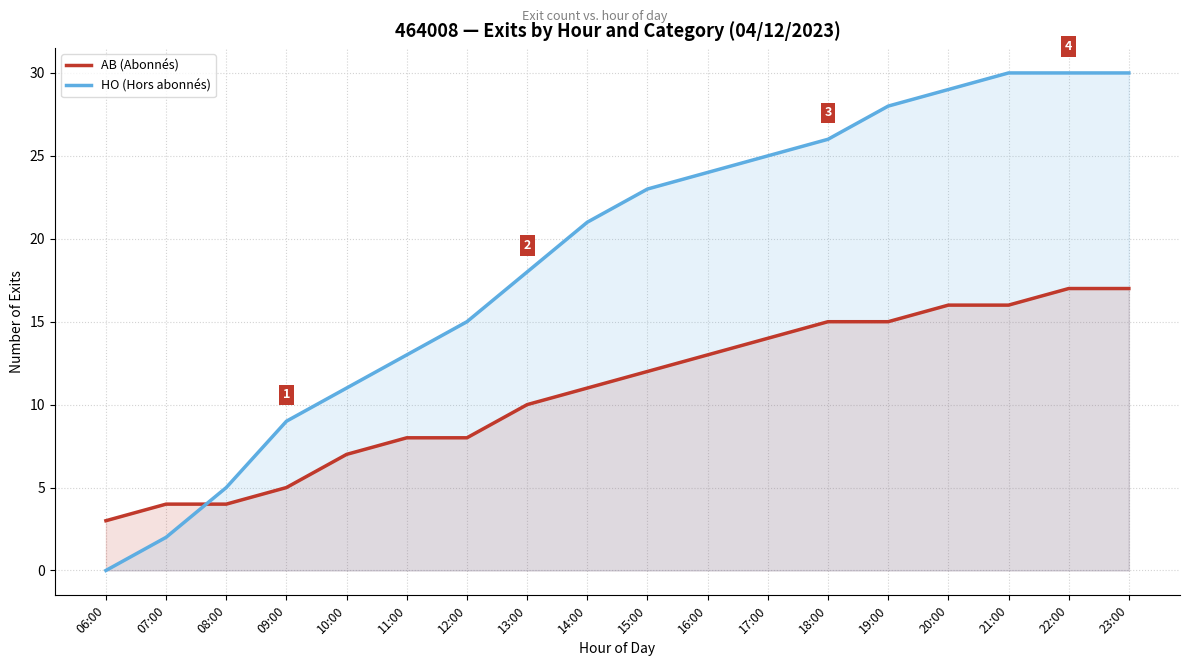

Which series has the widest spread of values?

HO (Hors abonnés)